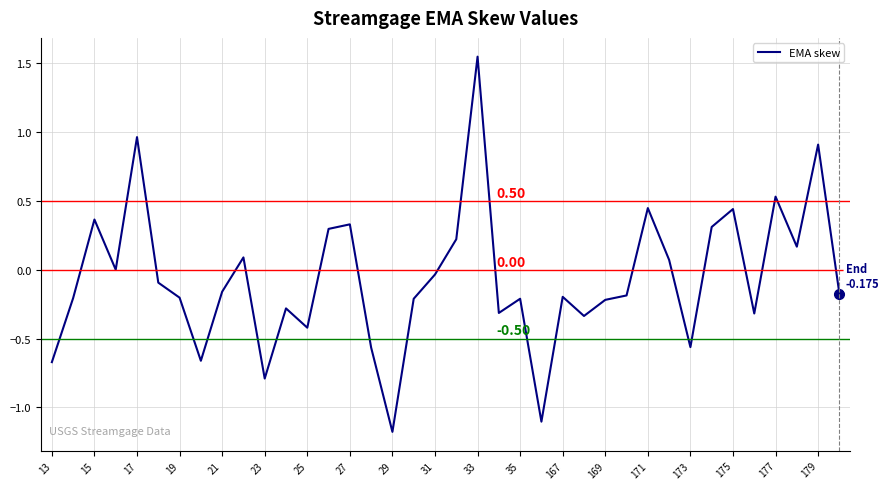

What is the difference between the maximum and minimum values?

2.7